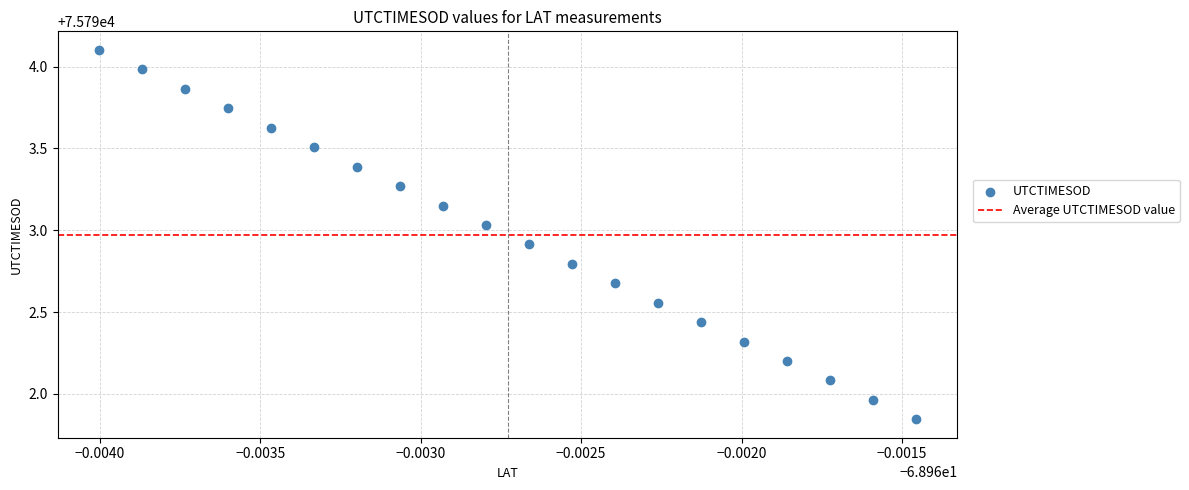

What is the range of Y values (max minus min)?

2.3